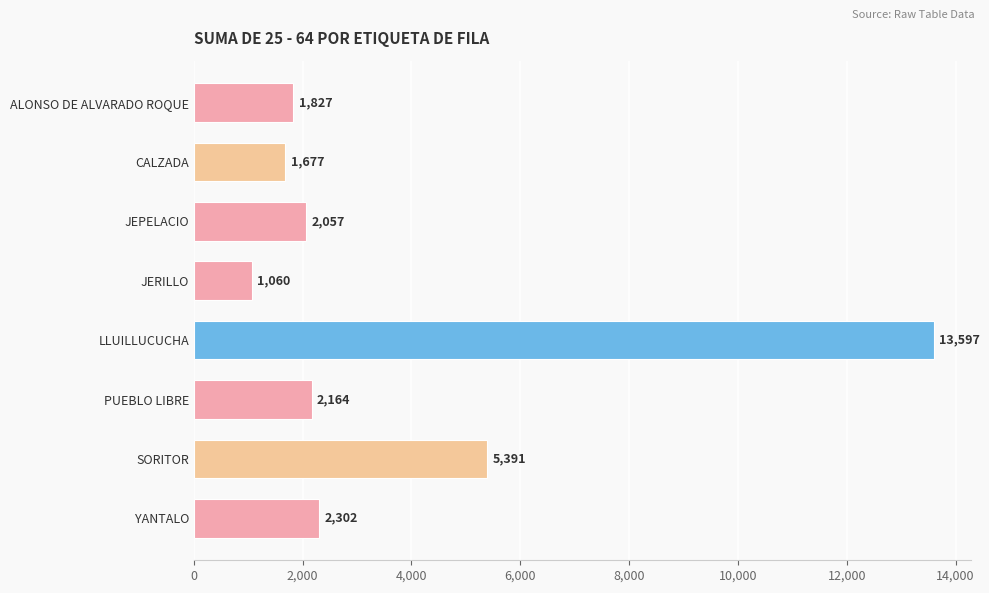

True or false: the data shows 5391.1 at SORITOR.

True